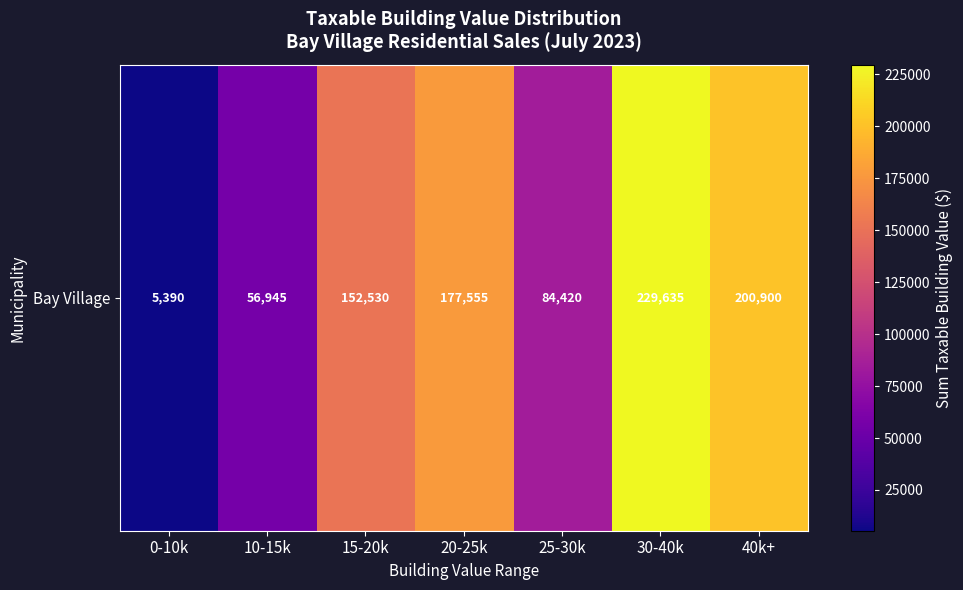

Is it true that the value at 30-40k is 345221?

False